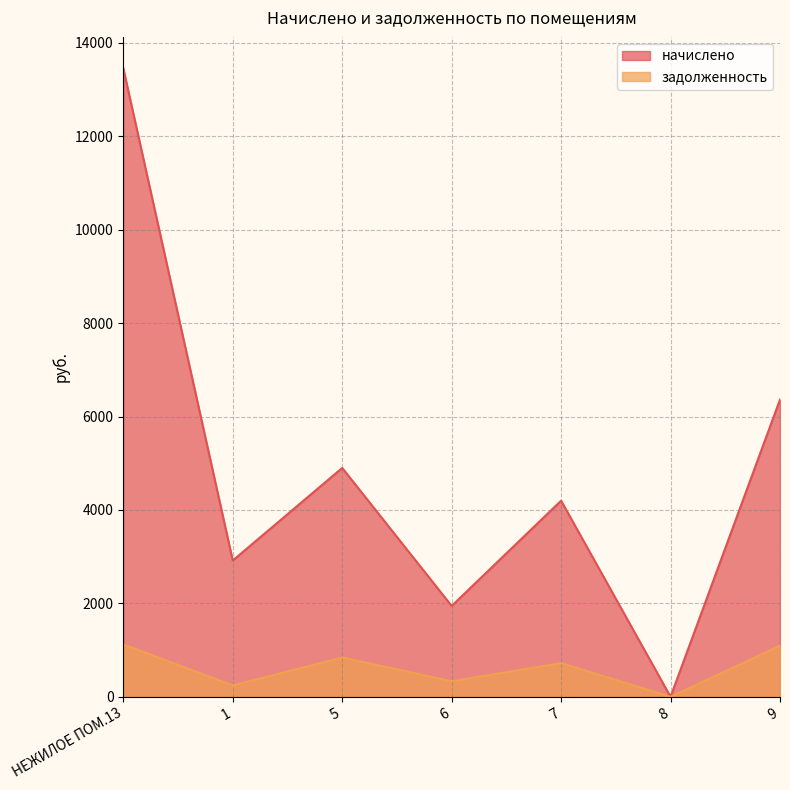

What is the average value of the задолженность series?

622.1